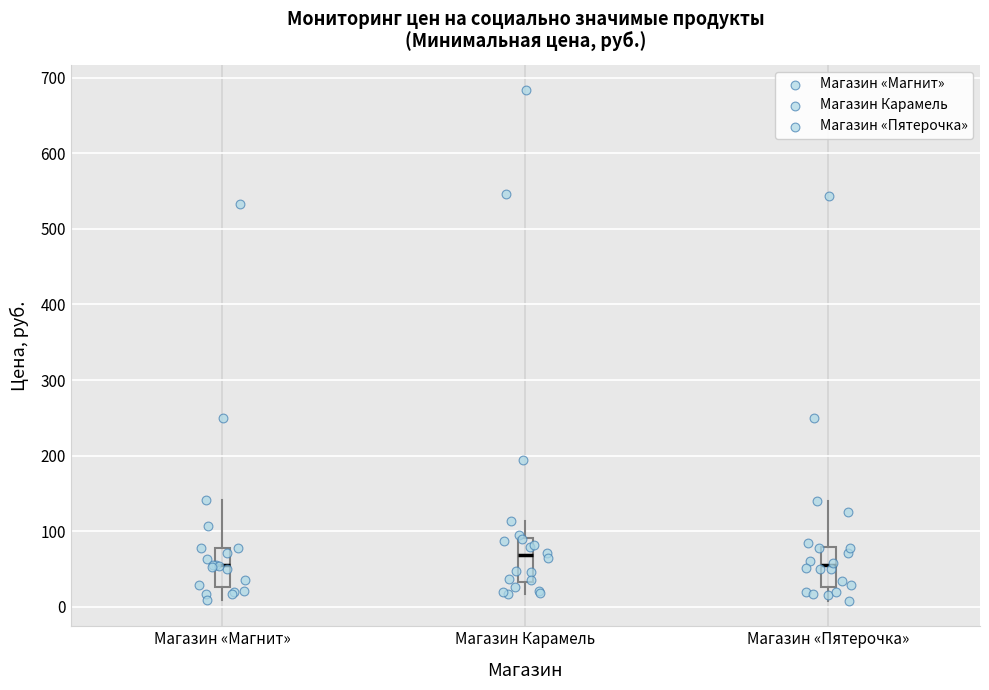

Where does the median line of the box for Магазин «Пятерочка» sit on the y-axis? The values are not printed on the chart, so give them approximately, as read against the axis.

50